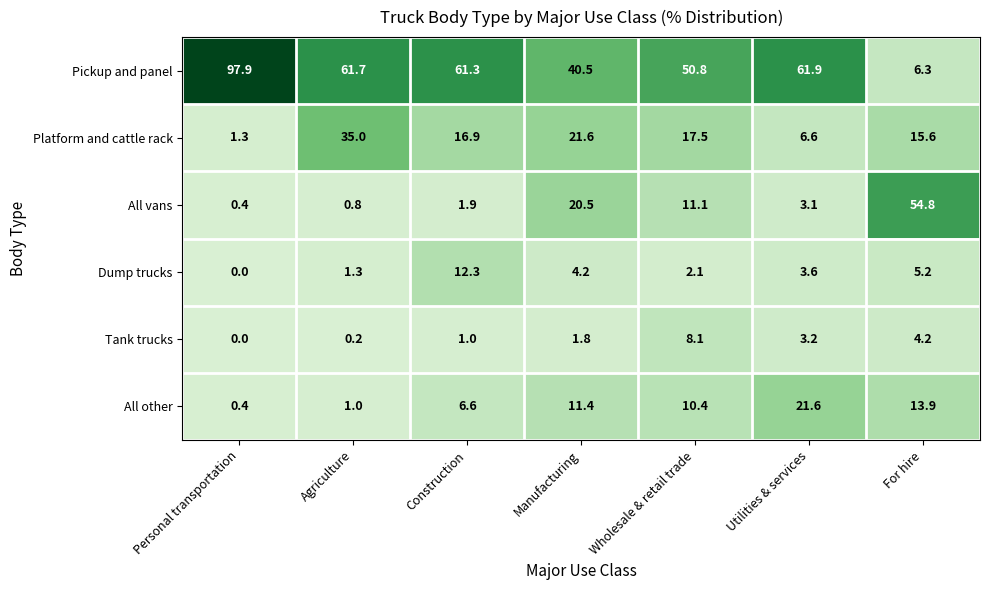

Is the value of Tank trucks at Construction greater than the value of Platform and cattle rack at Utilities & services?

No